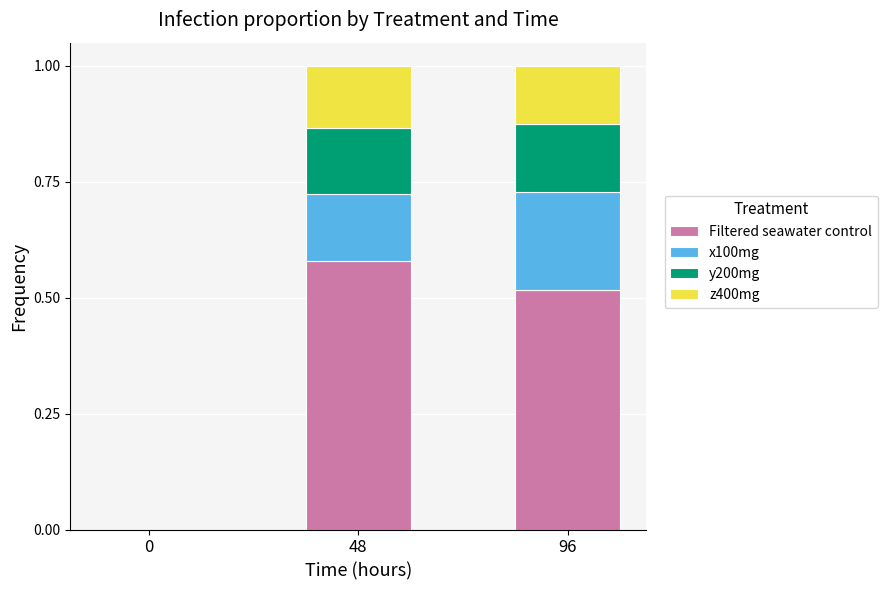

What are all the series names shown in the legend?

Filtered seawater control, x100mg, y200mg, z400mg